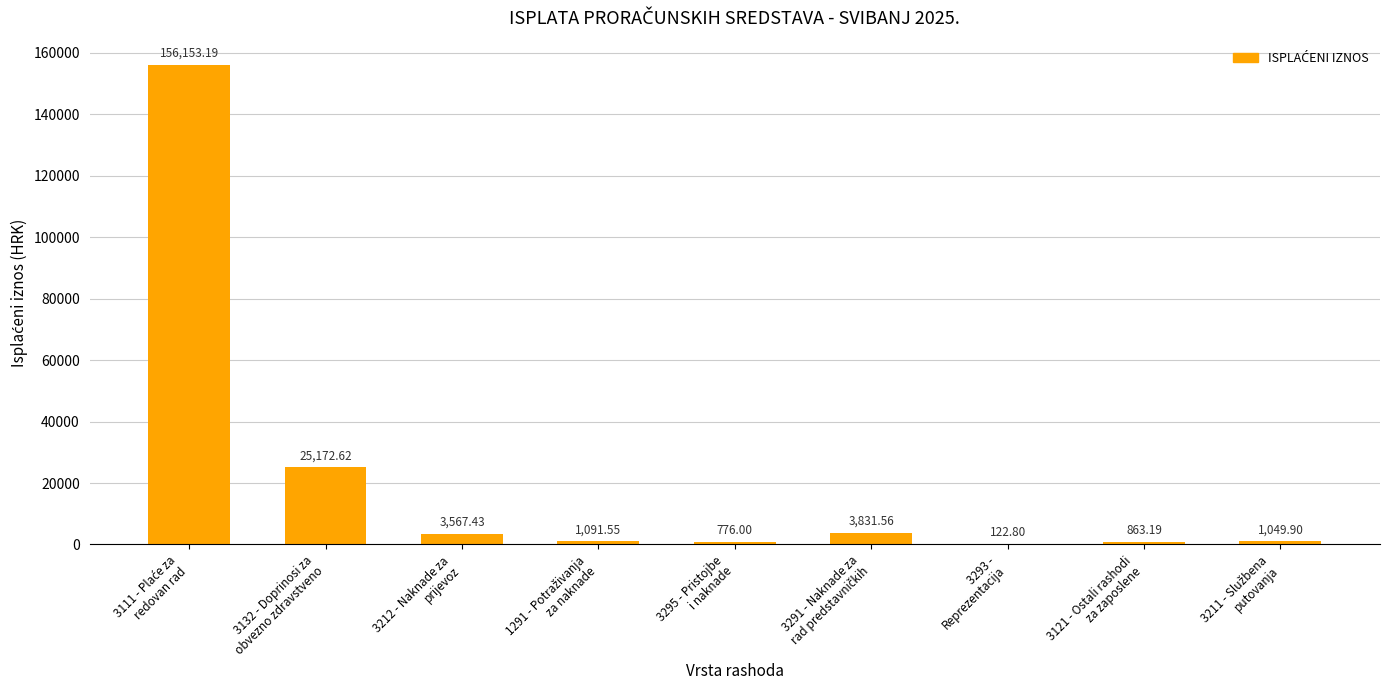

True or false: the data shows 776.0 at 3295 - Pristojbe
i naknade.

True